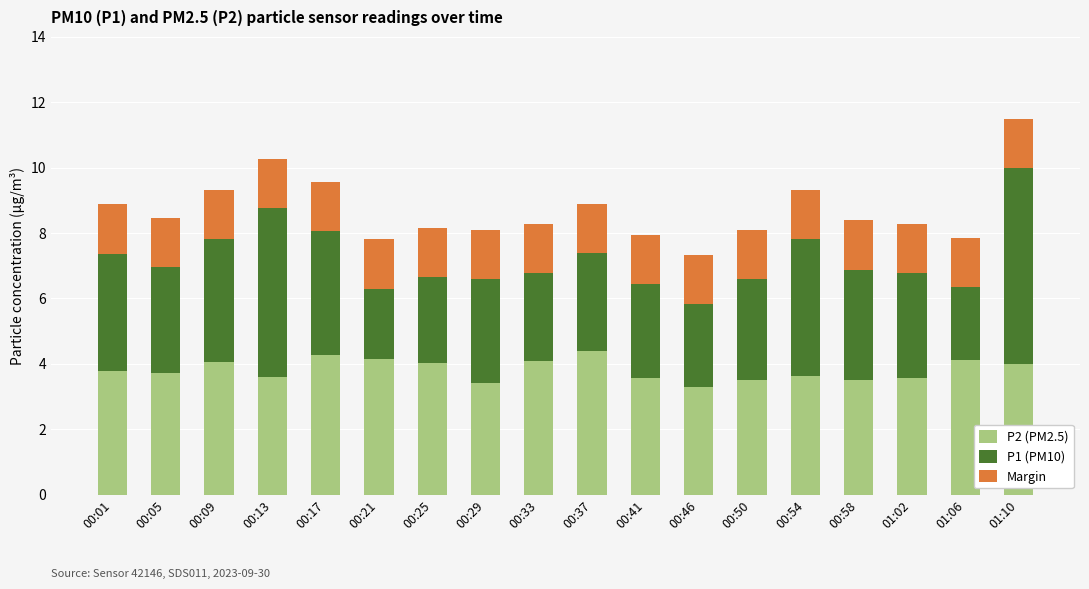

What is the difference between the second highest and second lowest values in the P2 (PM2.5) series?

0.9